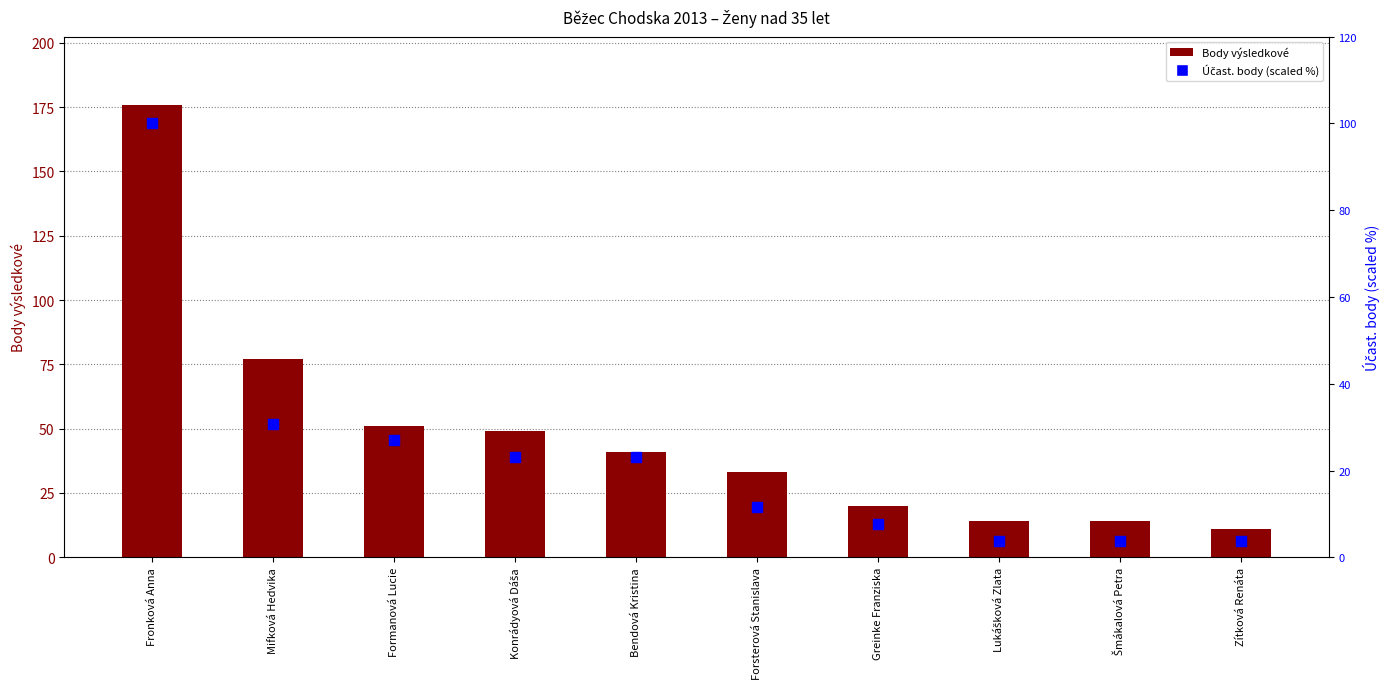

What are all the series names shown in the legend?

Body výsledkové, Účast. body (scaled %)